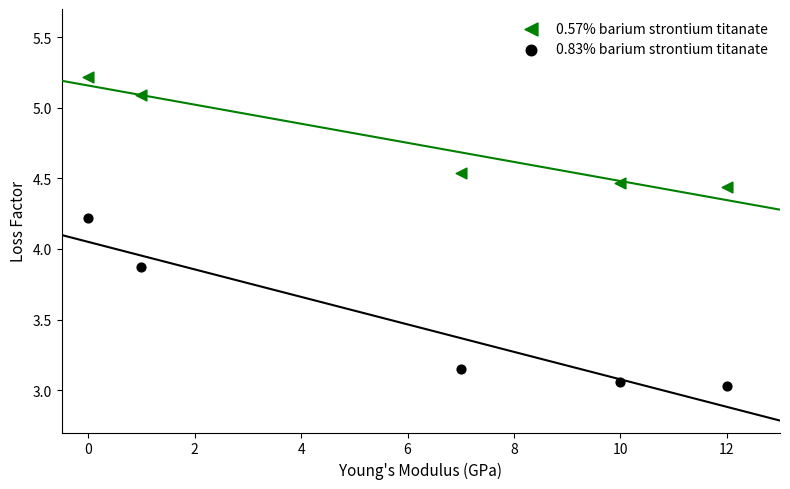

Which series contains the highest Y value?

0.57% barium strontium titanate